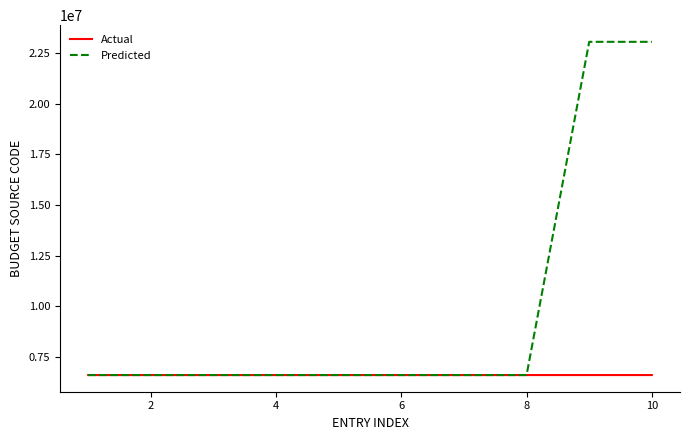

List the series in order of their overall mean, lowest first.

Actual, Predicted